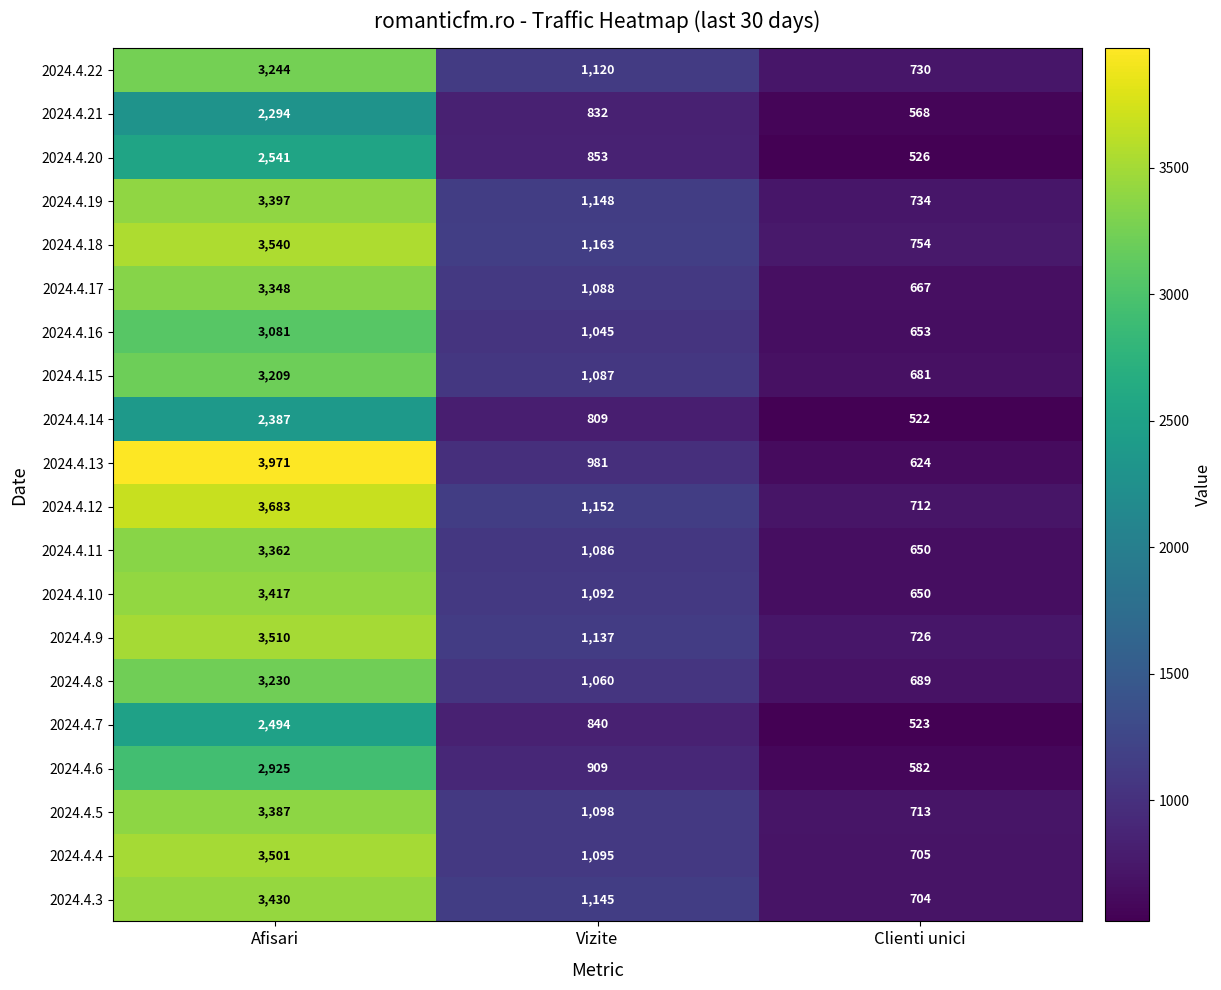

Which series has the widest spread of values?

2024.4.13